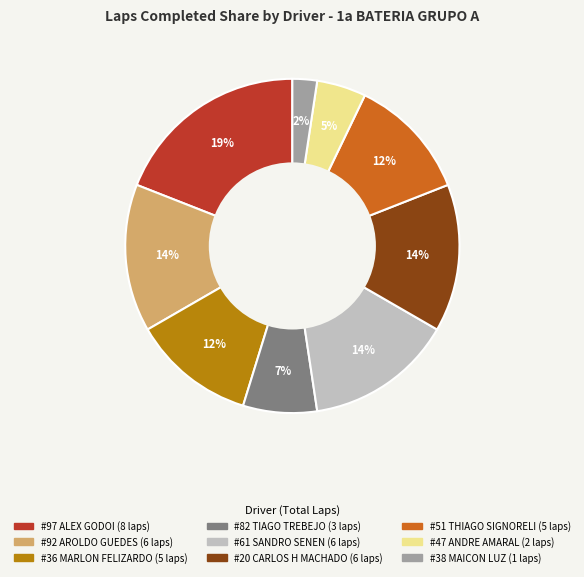

To the nearest percent, what is the difference between the largest and smallest slice percentages?

17%